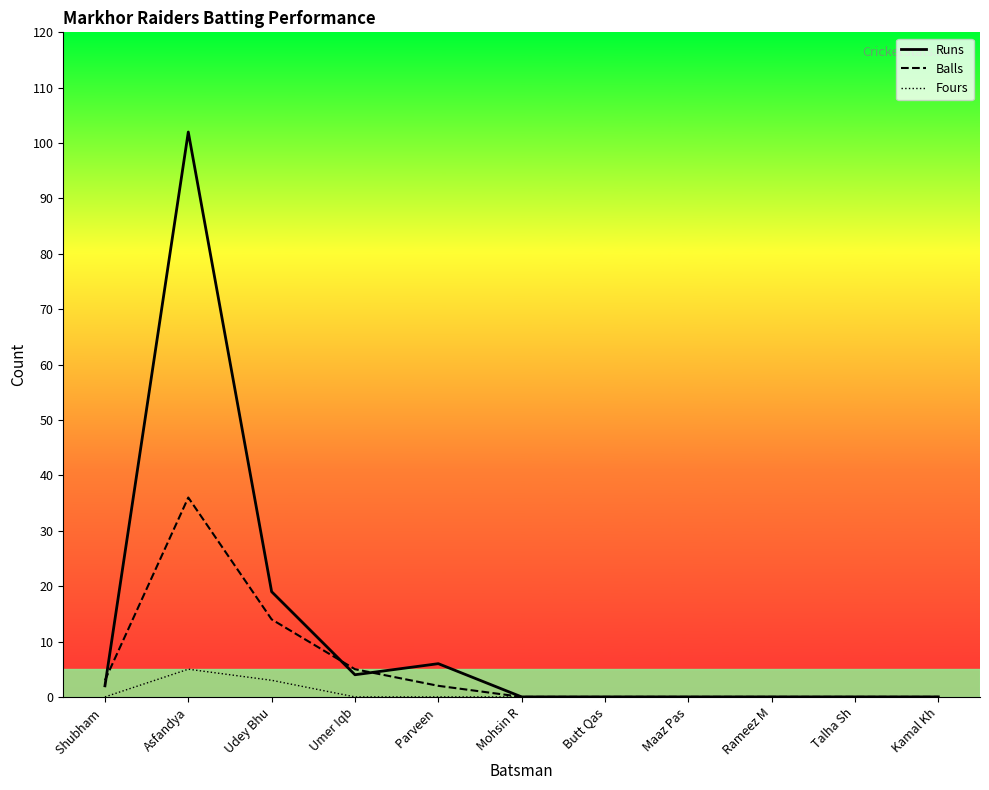

What is the sum of all Fours values?

8